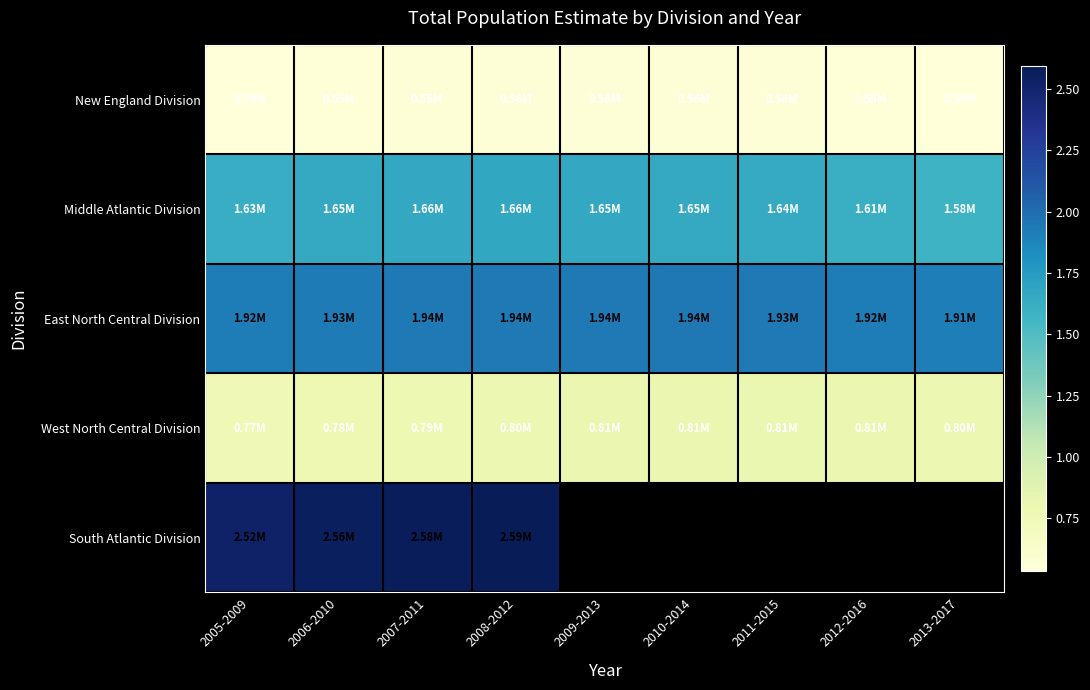

What is the difference between the maximum and minimum values in the New England Division series?

25371.0